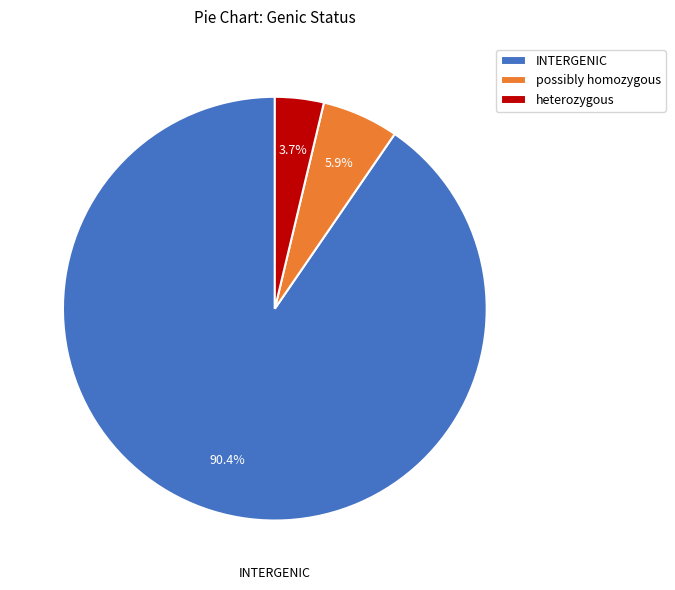

To the nearest percent, what percentage of the pie is INTERGENIC?

90%